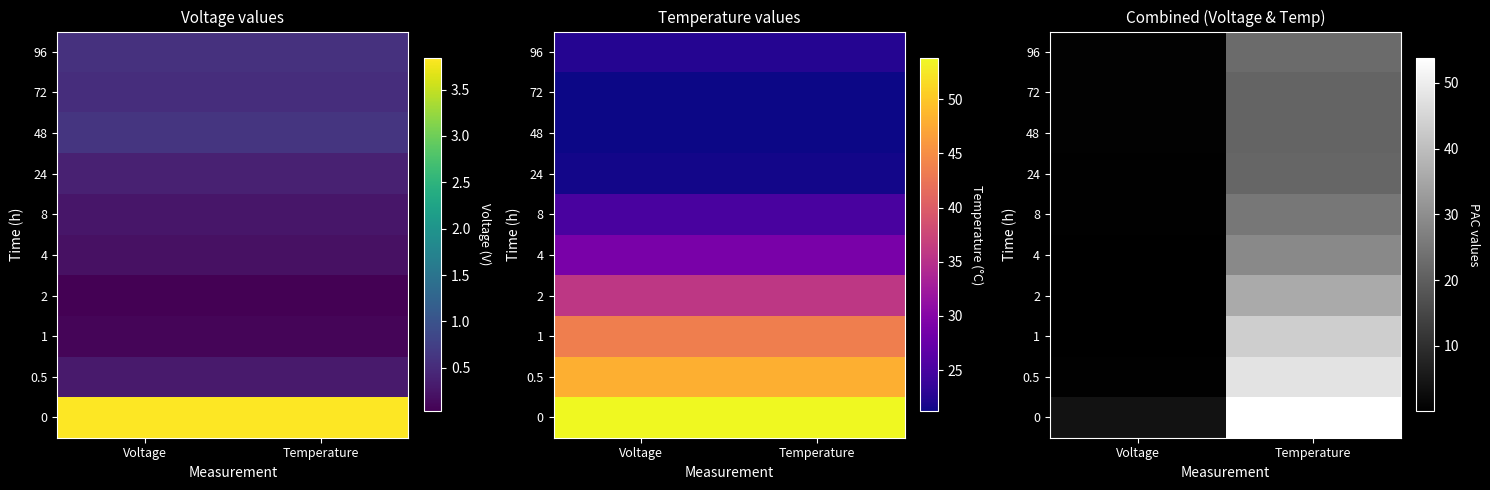

What is the maximum value for 48?

21.2